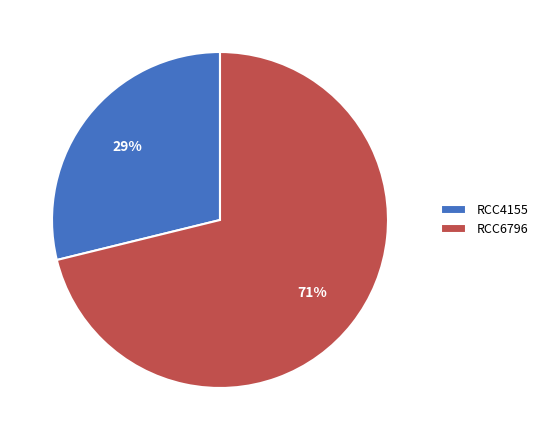

To the nearest percent, what percentage of the pie is RCC4155?

29%